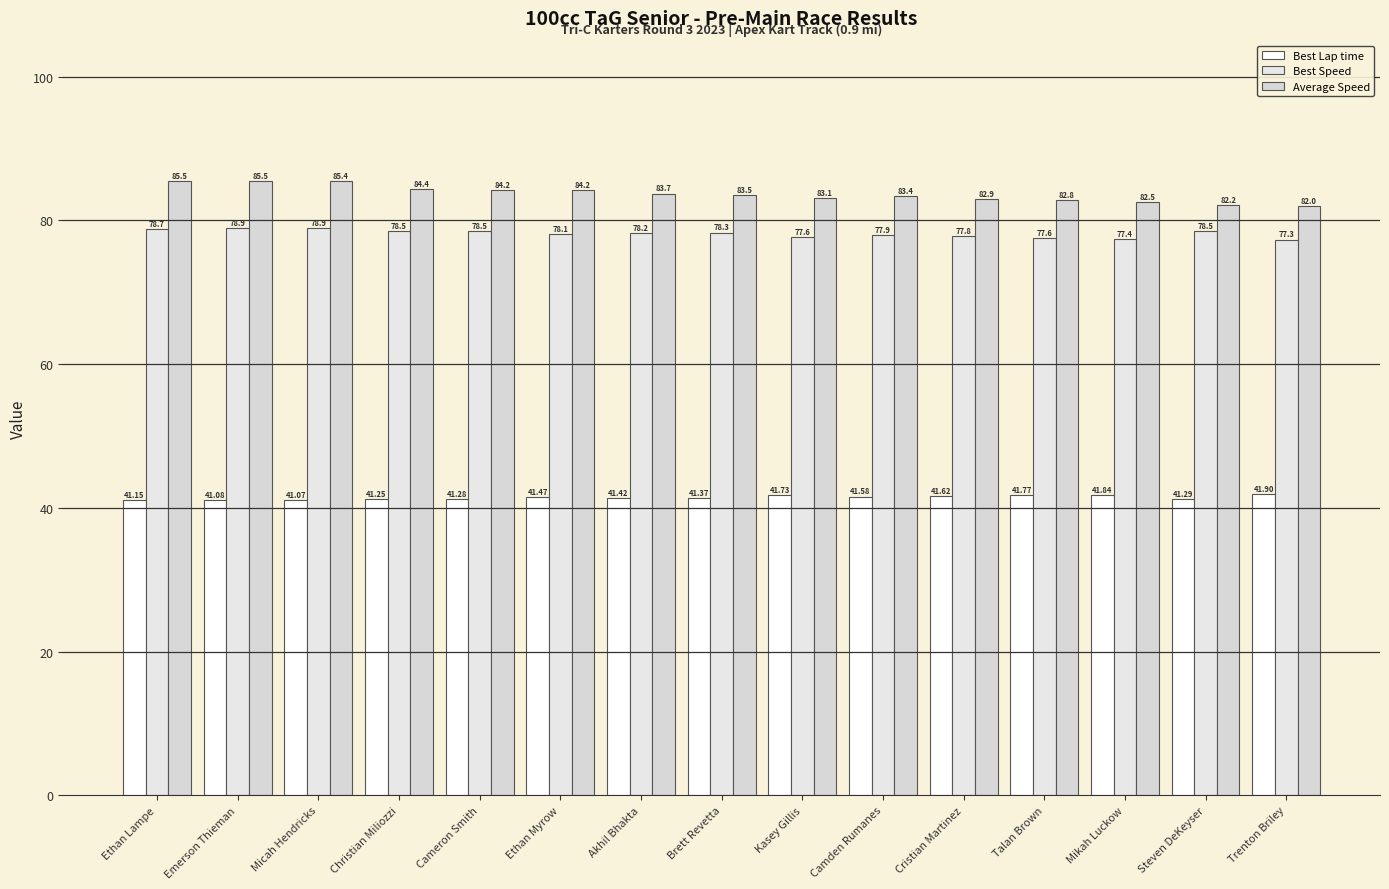

What are all the series names shown in the legend?

Best Lap time, Best Speed, Average Speed